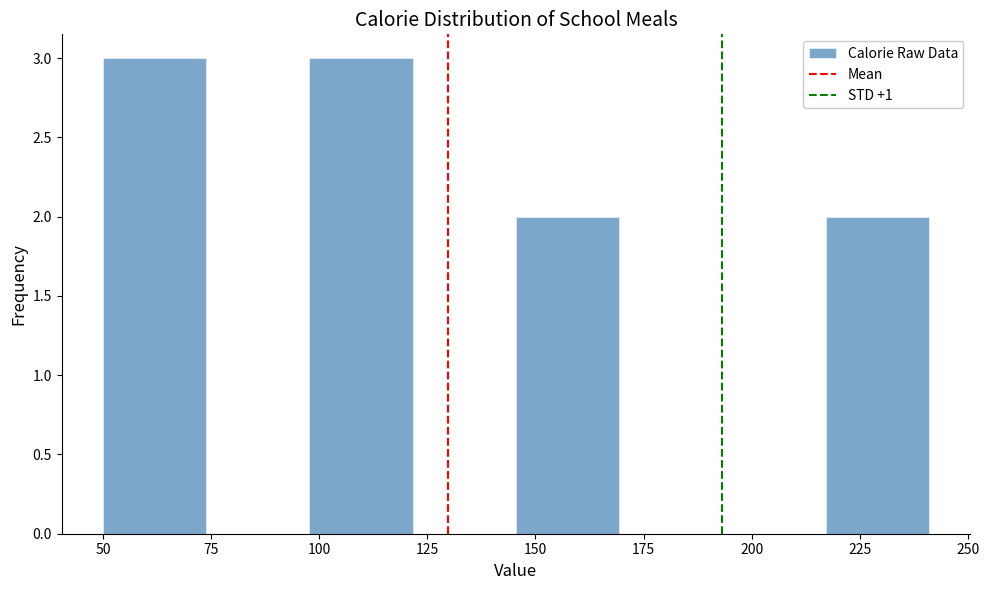

Reading left to right, transcribe this chart: for each bar, give the range it covers on the x-axis and its height. Neither the bar edges nor the heights are printed on the chart, so give them approximately, as read against the axes.

50 to 75: 3
75 to 100: 0
100 to 120: 3
120 to 145: 0
145 to 170: 2
170 to 195: 0
195 to 215: 0
215 to 240: 2